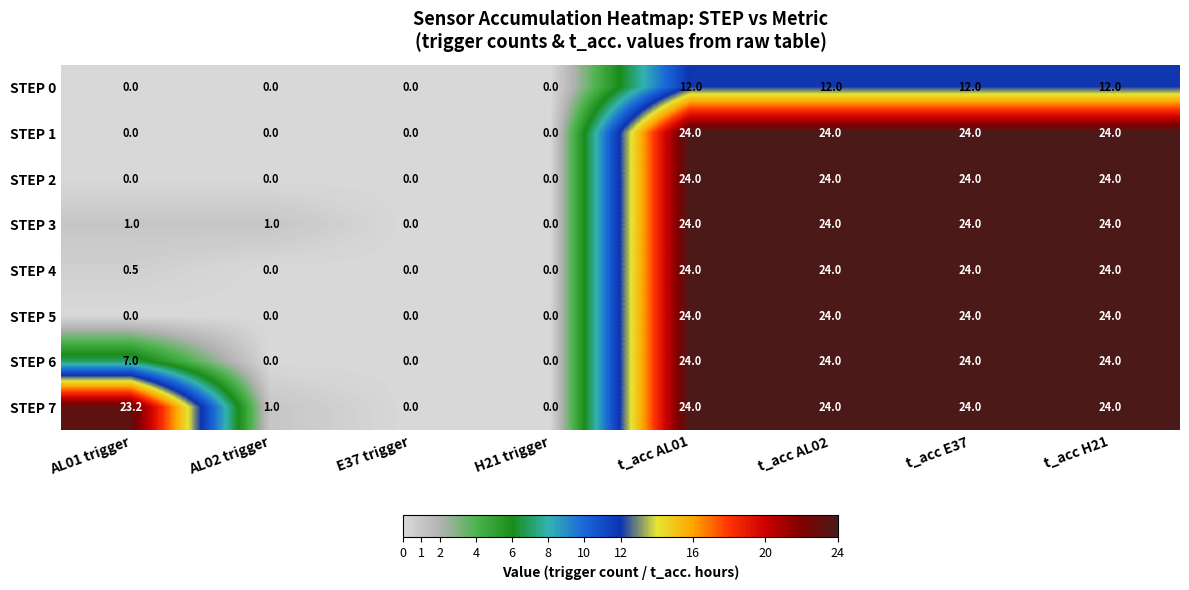

What is the sum of the STEP 6 values at AL02 trigger and t_acc H21?

24.0